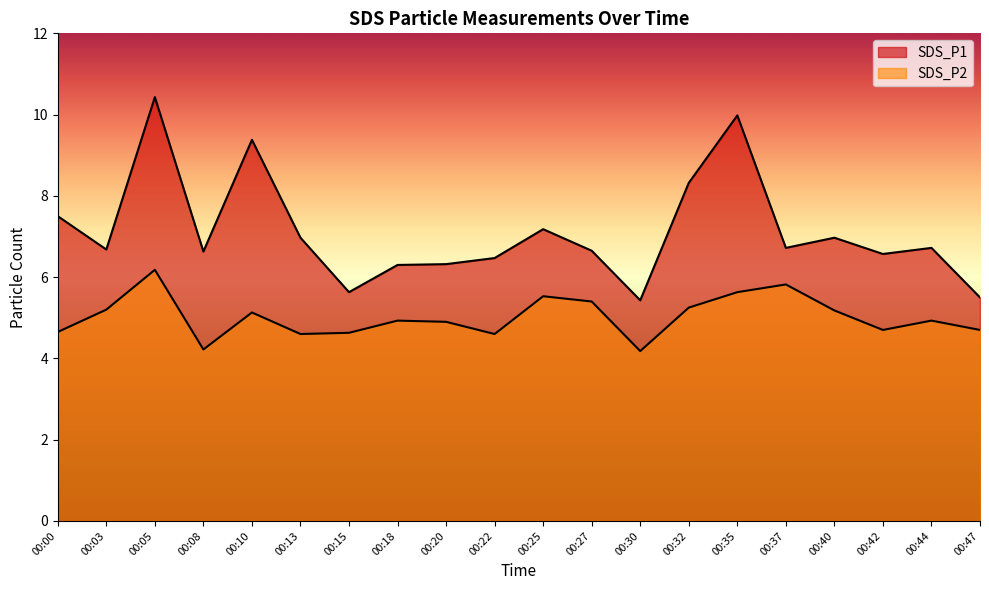

At which category does SDS_P2 reach its first local valley?

00:08